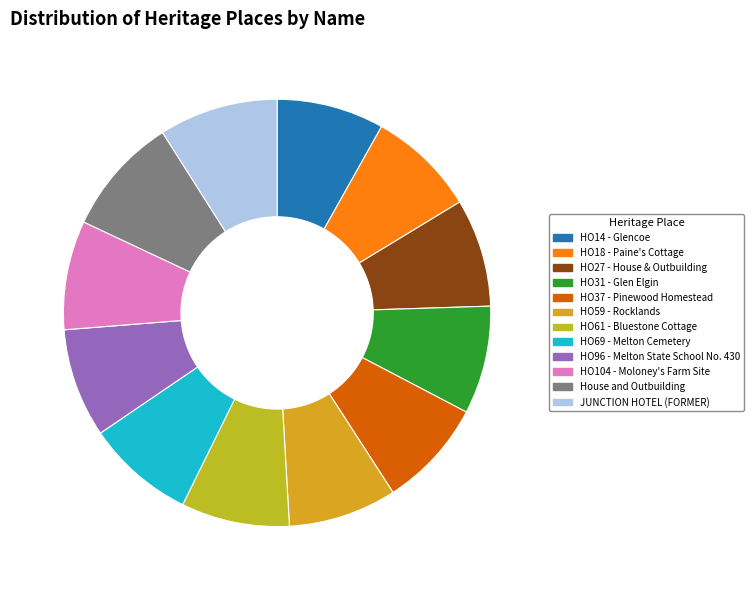

The House and Outbuilding slice represents 1% of the pie. True or false?

False